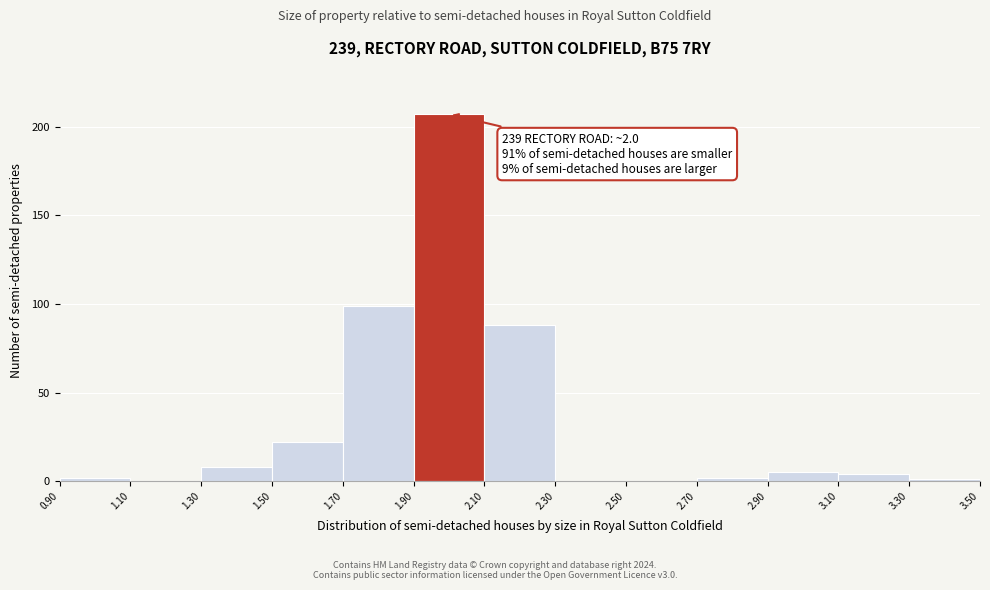

Which range on the x-axis has the tallest bar?

1.90 to 2.10